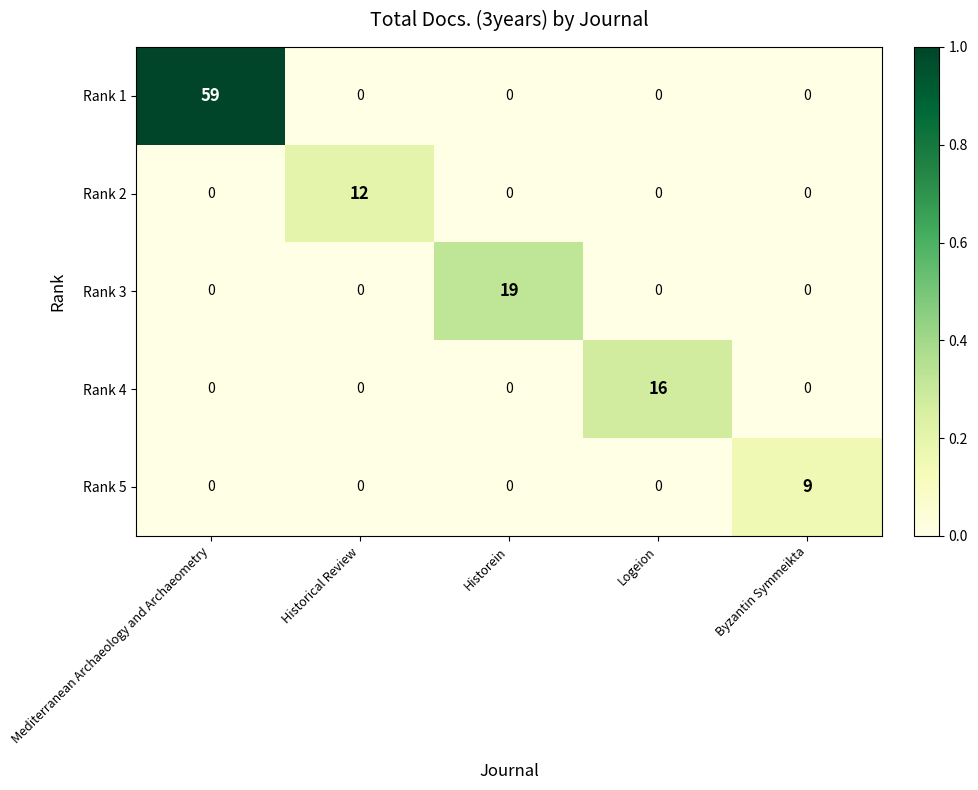

Which series has the widest spread of values?

Rank 1